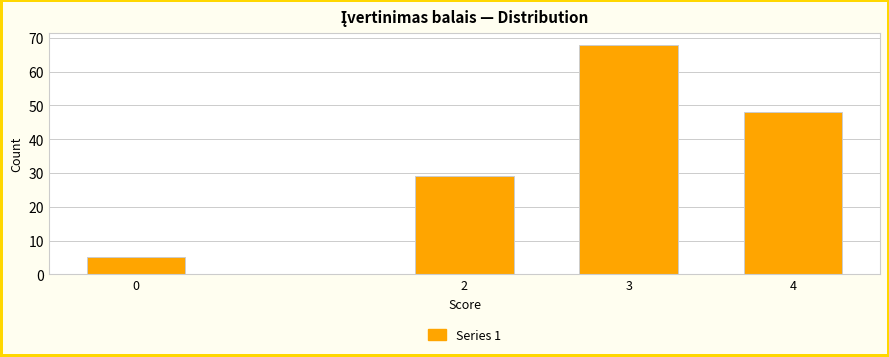

Reading right to left, what are all the values shown in this chart?

4=48	3=68	2=29	0=5